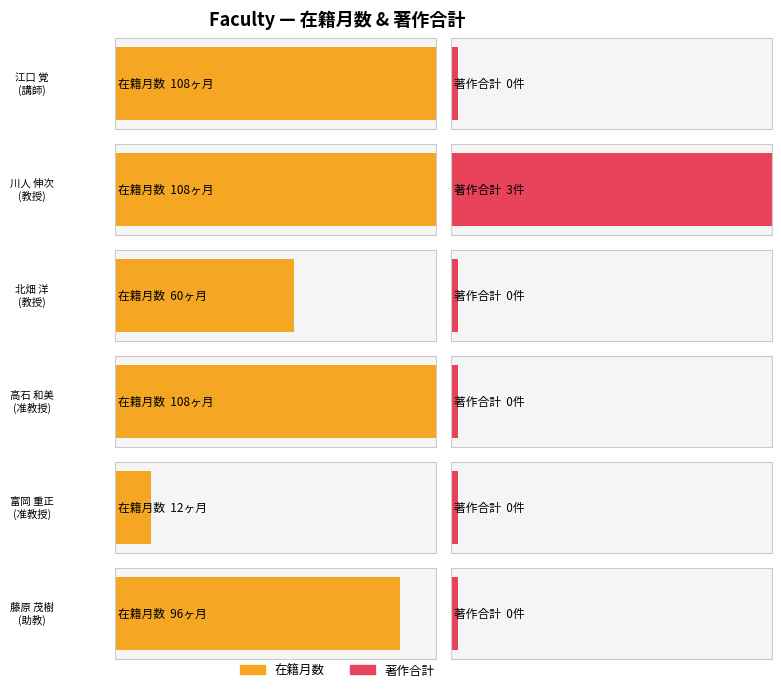

Count the 著作合計 values in the range 0 to 1.

5